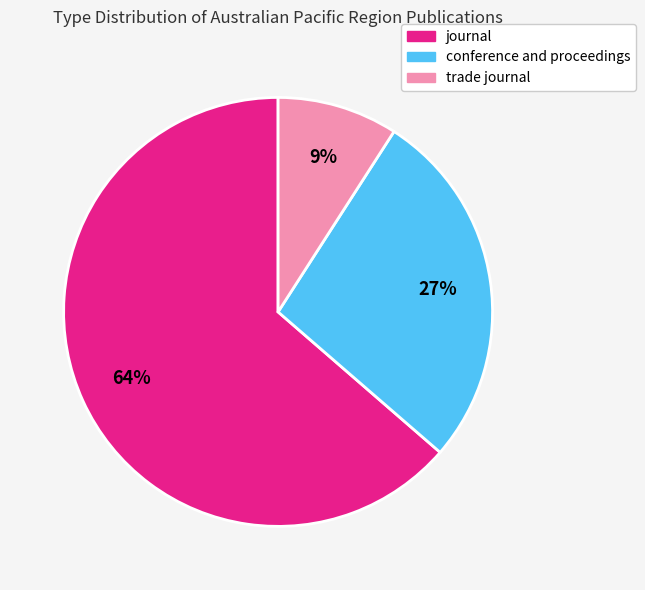

Do conference and proceedings and journal together represent more than half of the pie?

Yes